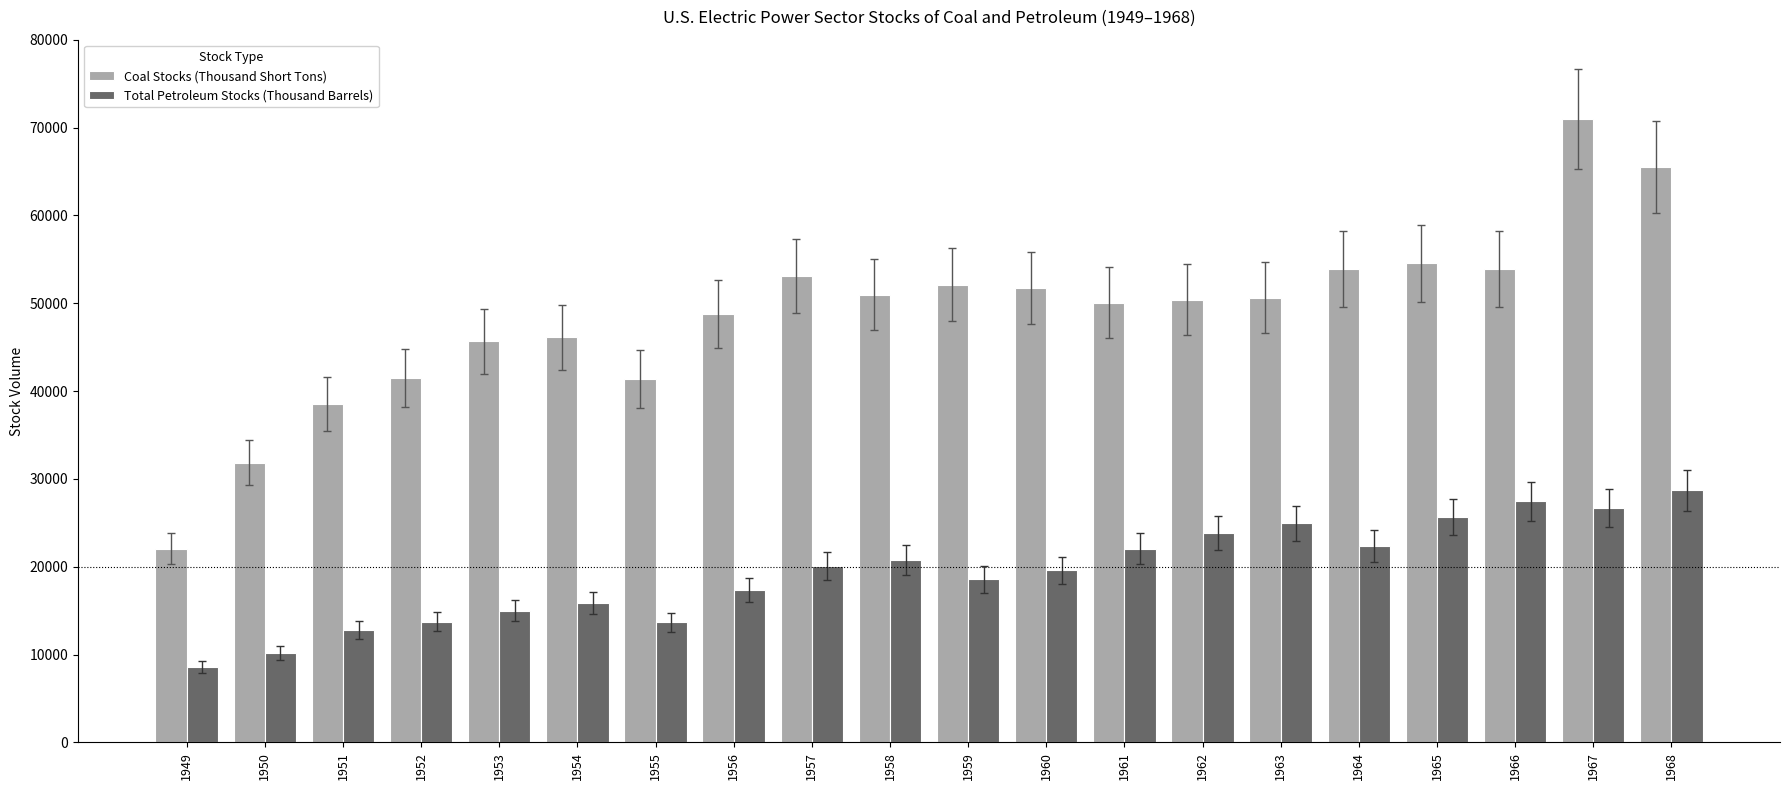

What is the highest value of the Total Petroleum Stocks (Thousand Barrels) series?

28685.3